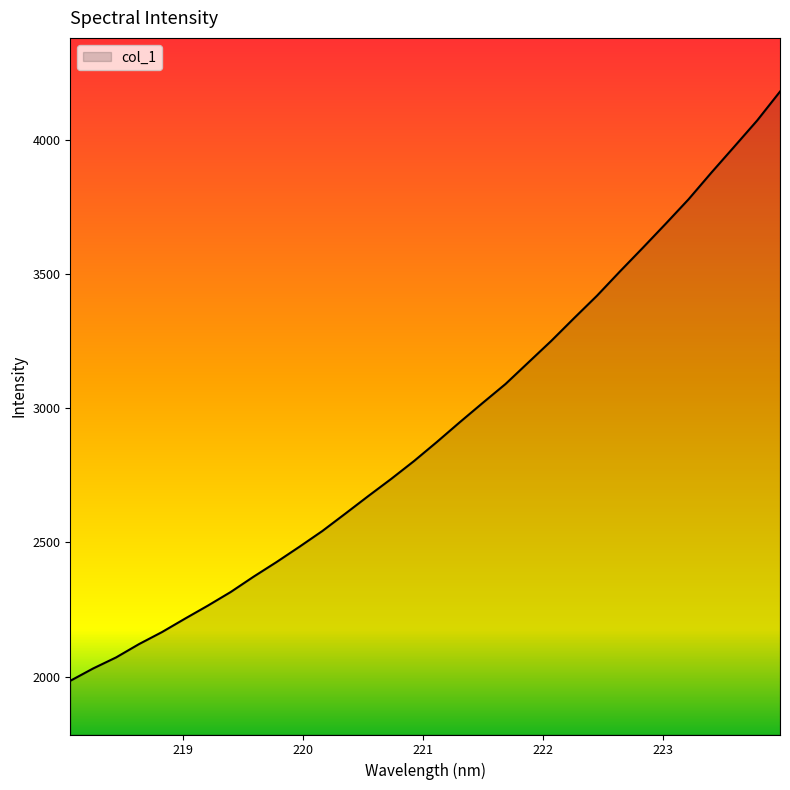

What is the difference between the maximum and minimum values?

2194.8